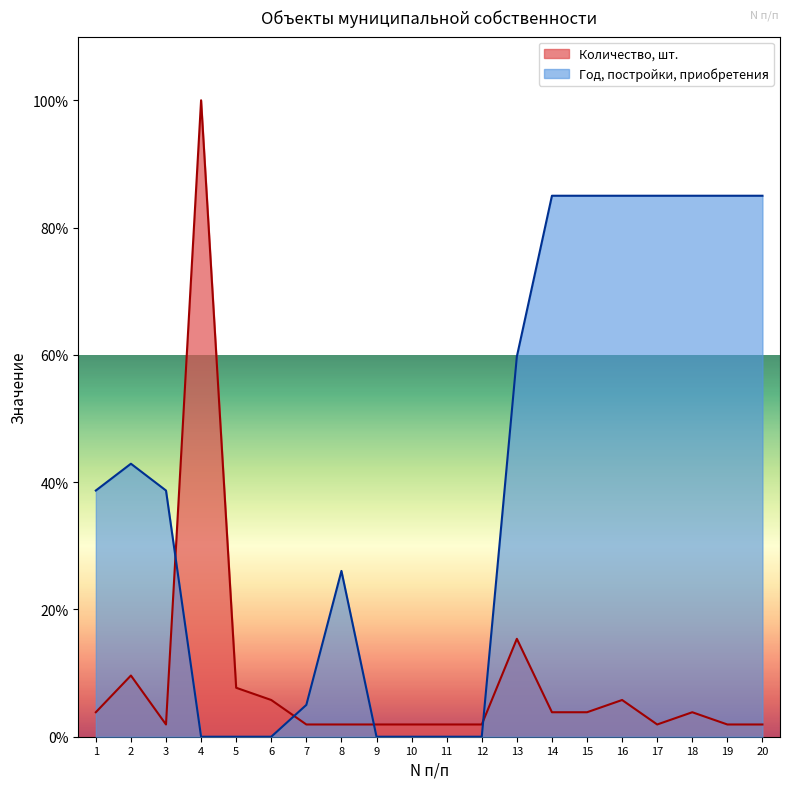

The chart shows a value of 5.8 at 6. True or false?

True